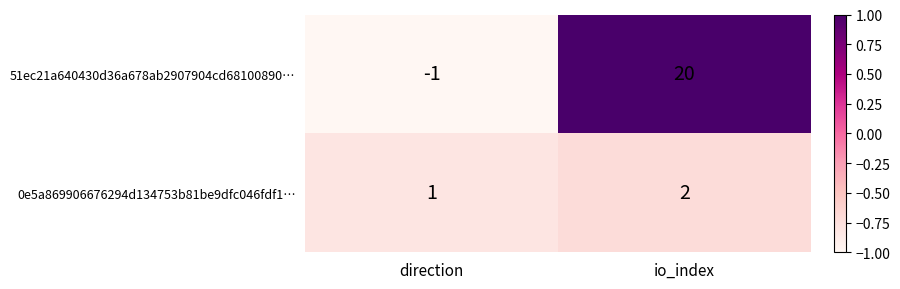

Read the 51ec21a640430d36a678ab2907904cd68100890… value at io_index, to the nearest 10.

20